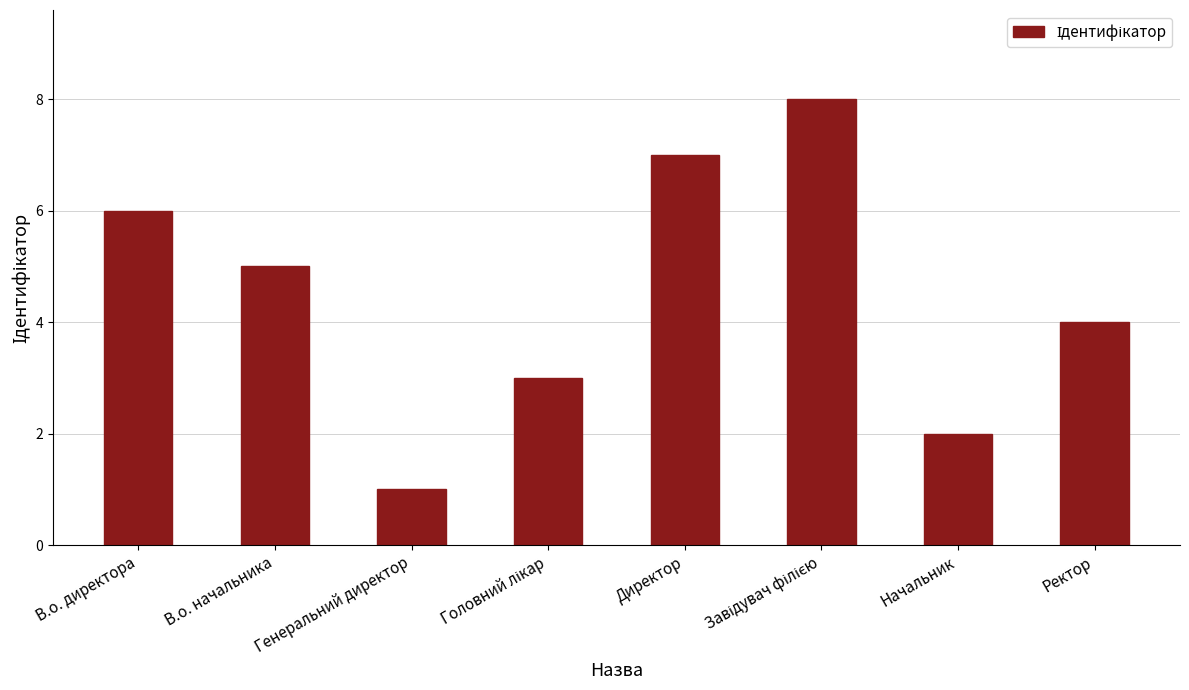

What is the smallest value displayed?

1